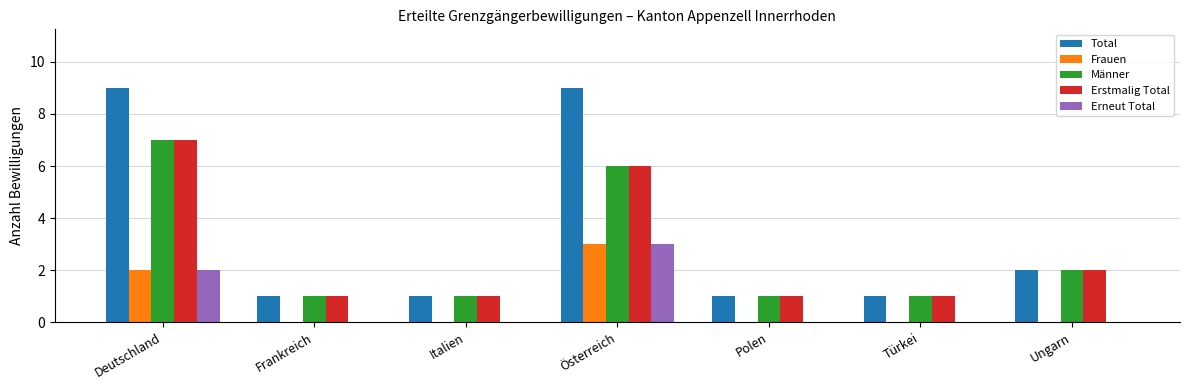

True or false: Frauen has a value of 1 at Deutschland.

False